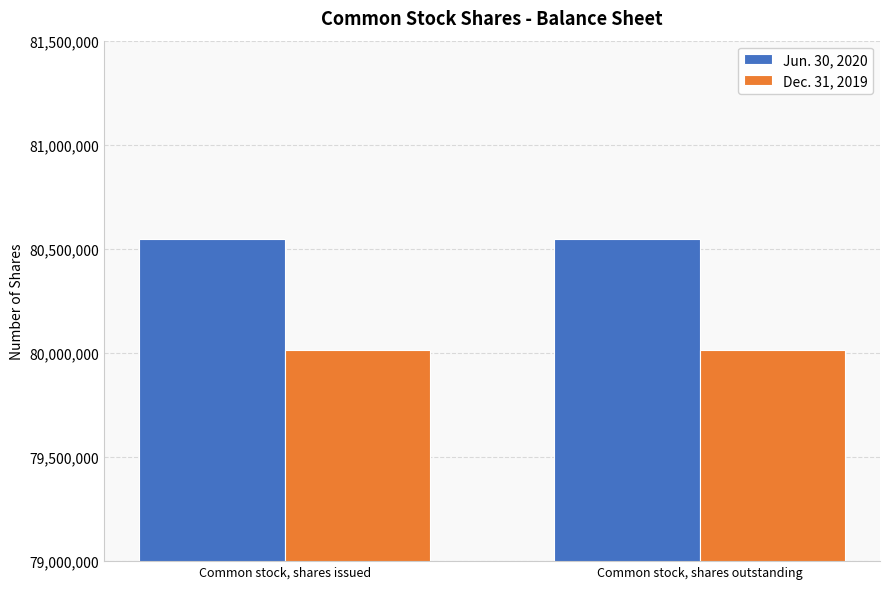

What is the highest value of the Dec. 31, 2019 series?

80016245